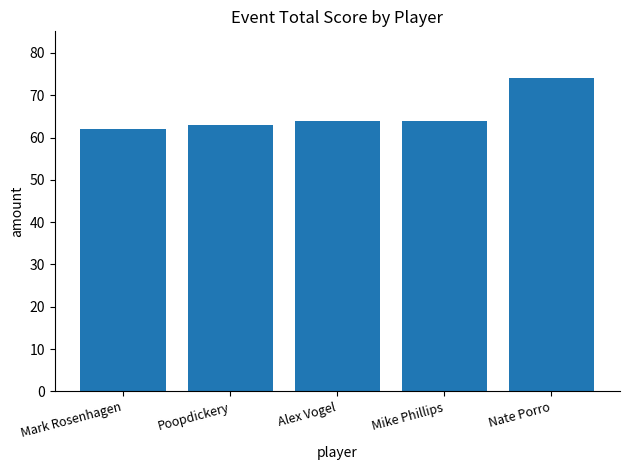

What is the average value?

65